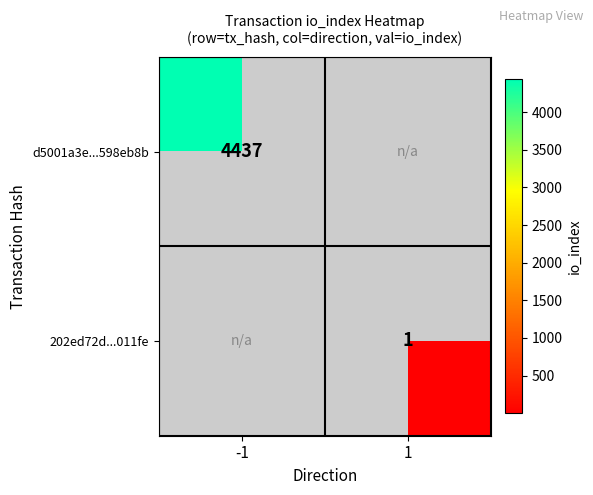

True or false: 202ed72d...011fe has a value of 1 at 1.

True